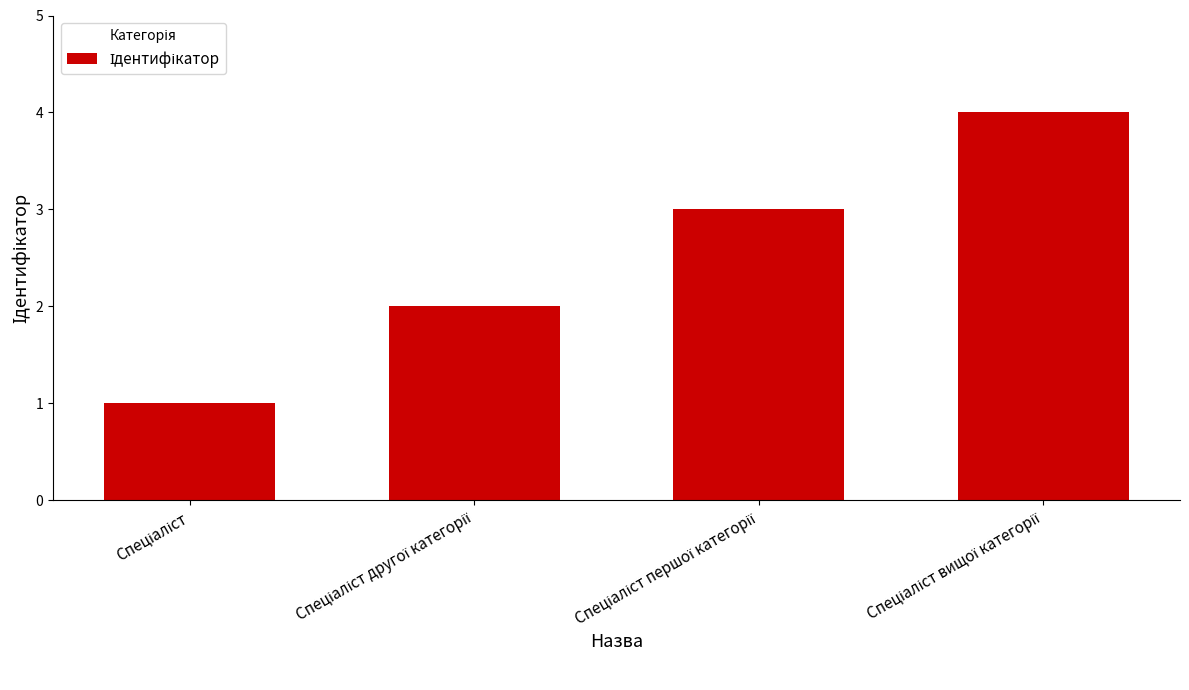

Reading left to right, extract all data points from this chart.

1	2	3	4